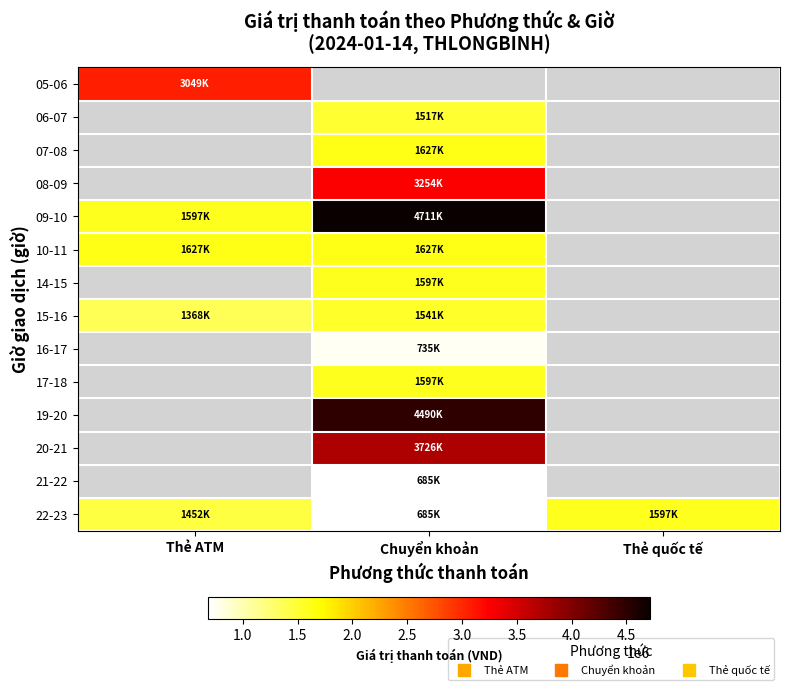

The value of 06-07 at Chuyển khoản is 2446906.9. True or false?

False